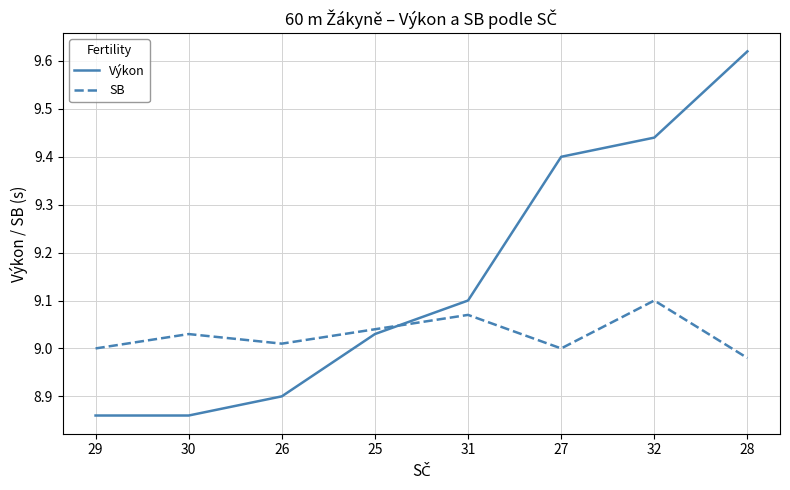

What is the spread (max minus min) of values at 29?

0.1